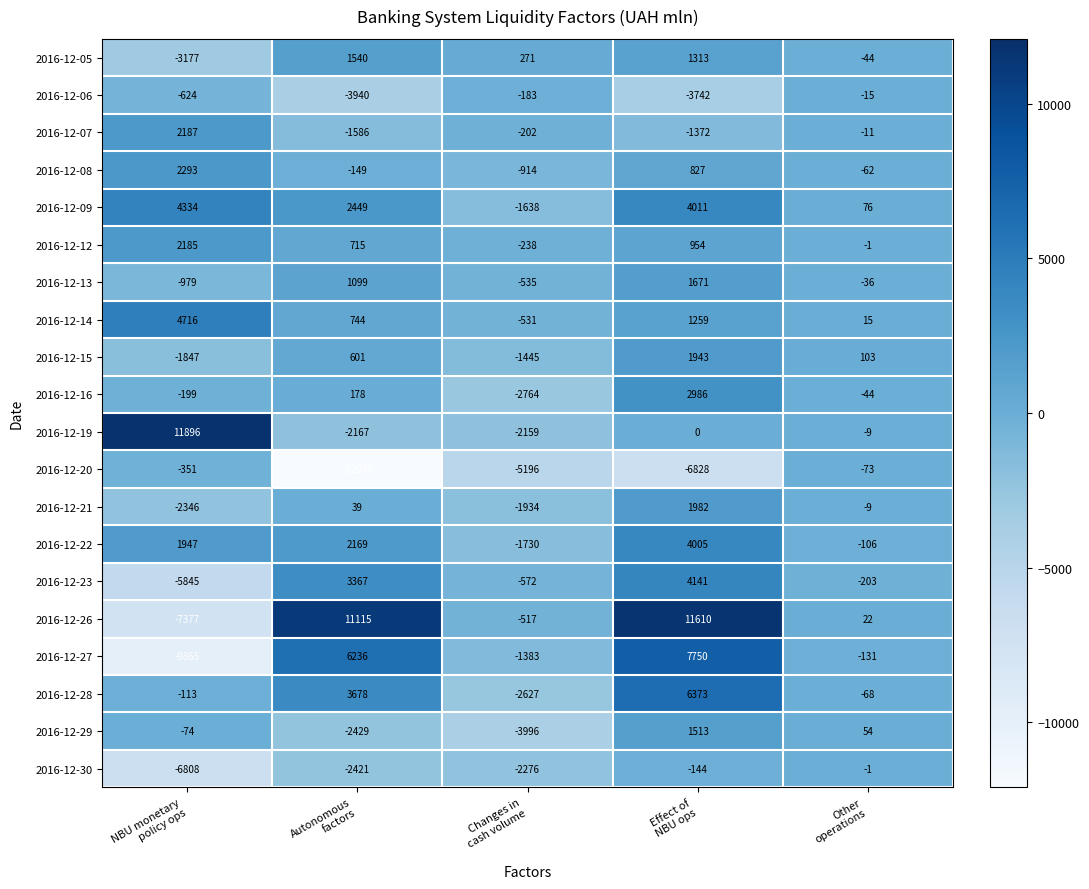

What is the greatest value displayed?

11896